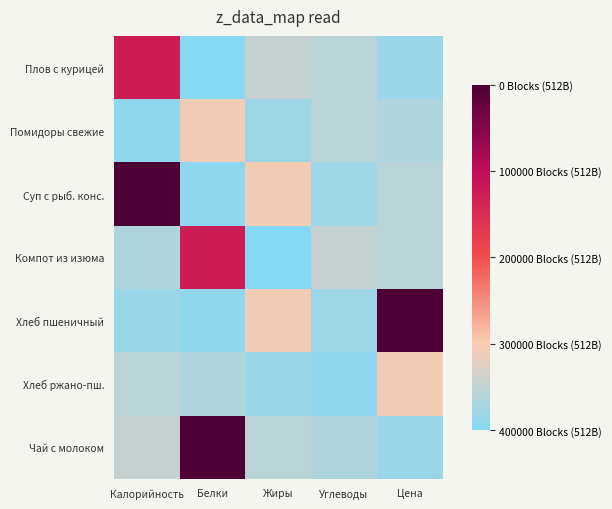

How many categories are shown in the chart?

5